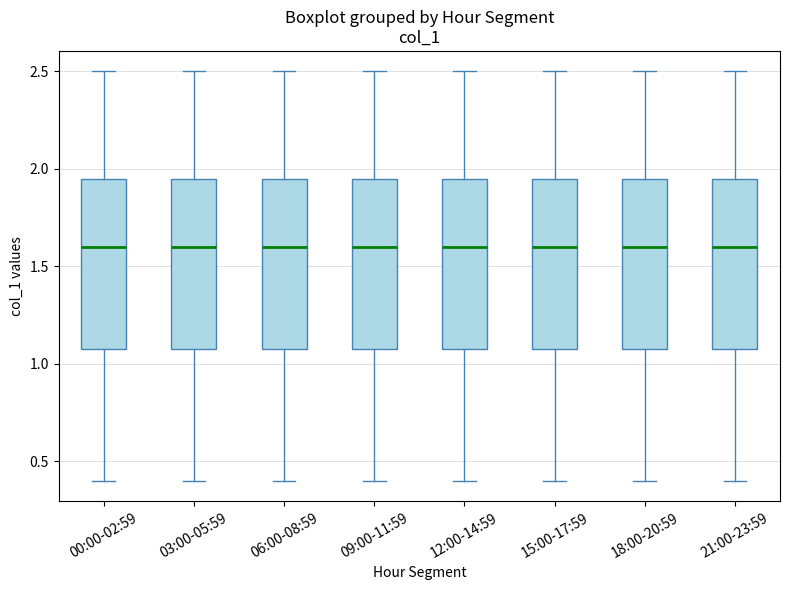

Reading left to right, read every box against the y-axis: the position of its median line, the range the box covers, and the ends of its whiskers. The values are not printed on the chart, so give them approximately, as read against the axis.

00:00-02:59: median 1.60, box 1.10 to 1.95, whiskers 0.40 to 2.50
03:00-05:59: median 1.60, box 1.10 to 1.95, whiskers 0.40 to 2.50
06:00-08:59: median 1.60, box 1.10 to 1.95, whiskers 0.40 to 2.50
09:00-11:59: median 1.60, box 1.10 to 1.95, whiskers 0.40 to 2.50
12:00-14:59: median 1.60, box 1.10 to 1.95, whiskers 0.40 to 2.50
15:00-17:59: median 1.60, box 1.10 to 1.95, whiskers 0.40 to 2.50
18:00-20:59: median 1.60, box 1.10 to 1.95, whiskers 0.40 to 2.50
21:00-23:59: median 1.60, box 1.10 to 1.95, whiskers 0.40 to 2.50